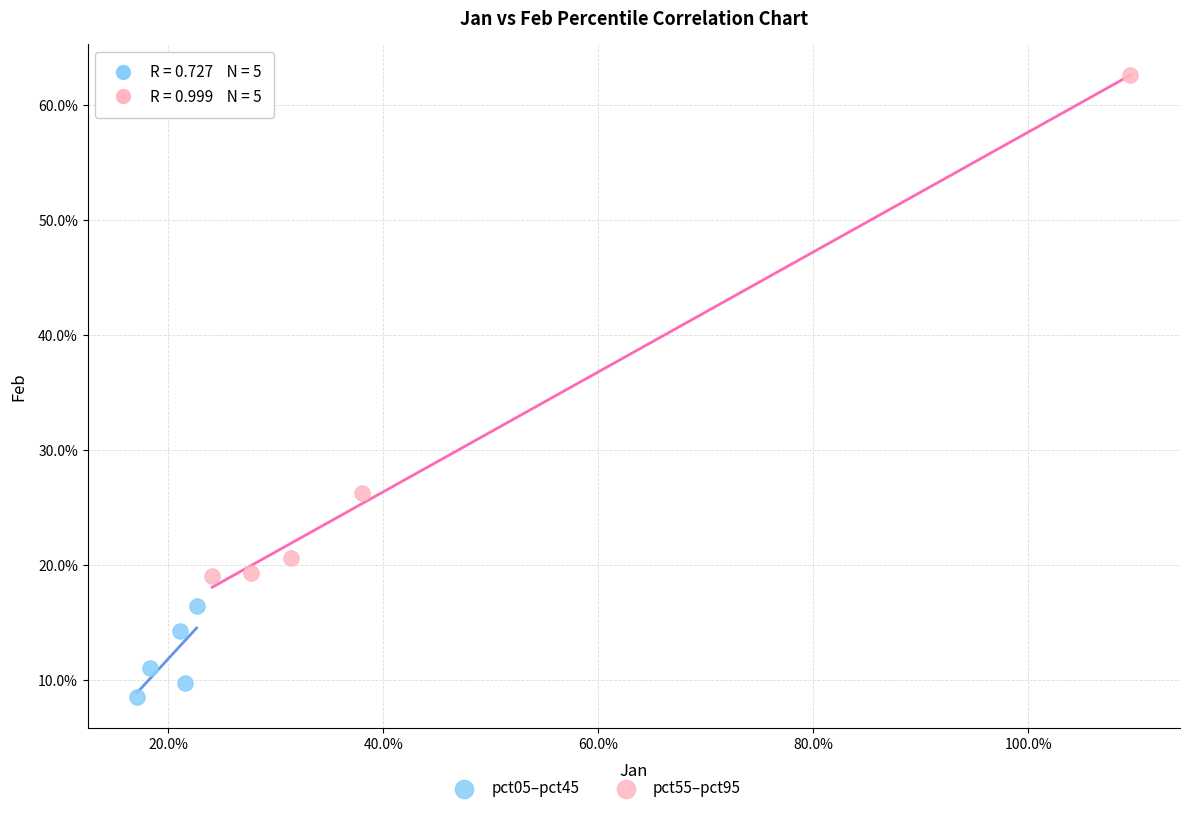

Which series has the widest spread of Y values?

pct55–pct95